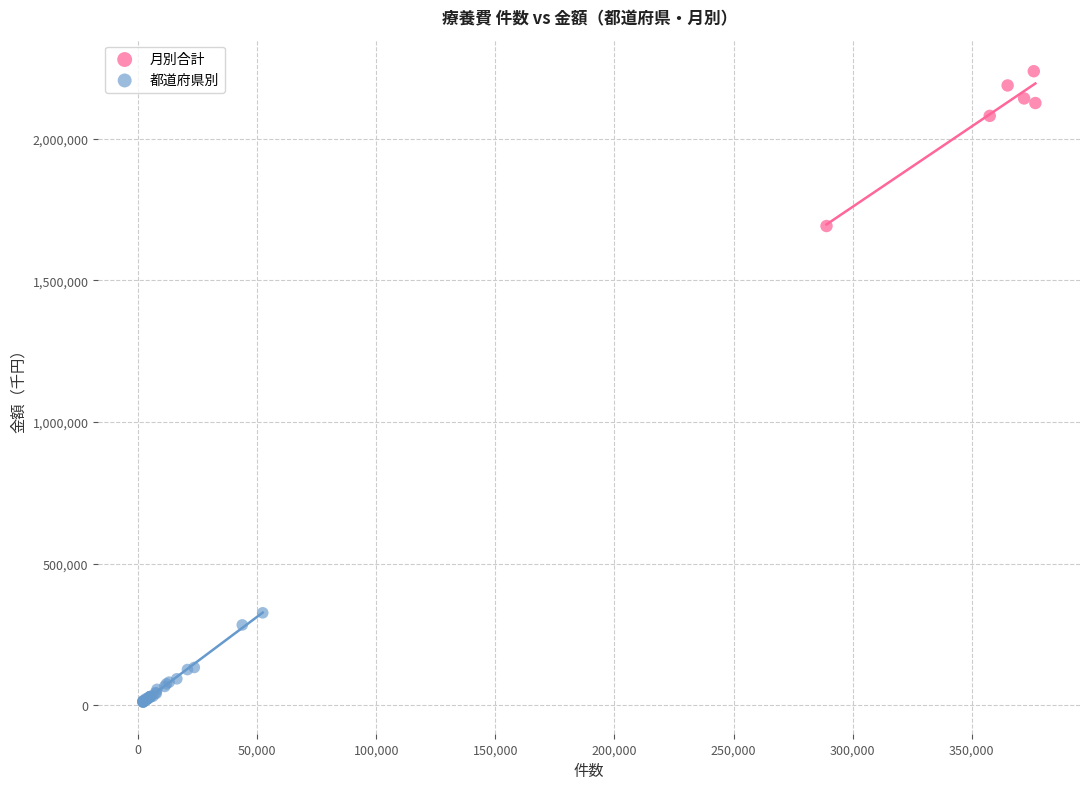

Which series reaches the maximum Y coordinate?

月別合計